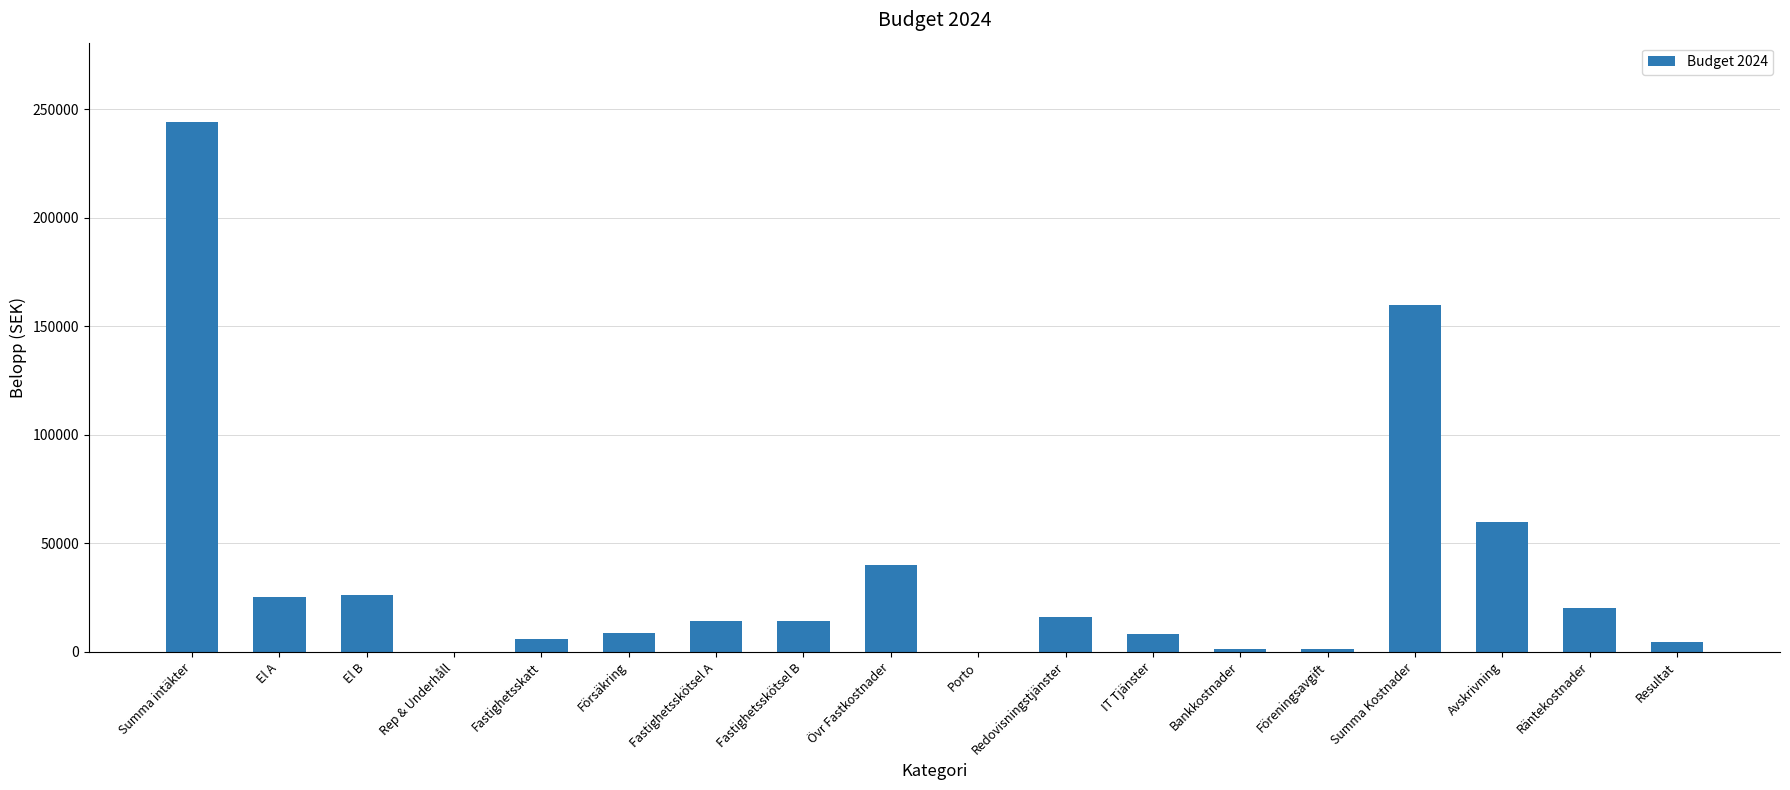

What is the maximum value shown in the chart?

244000